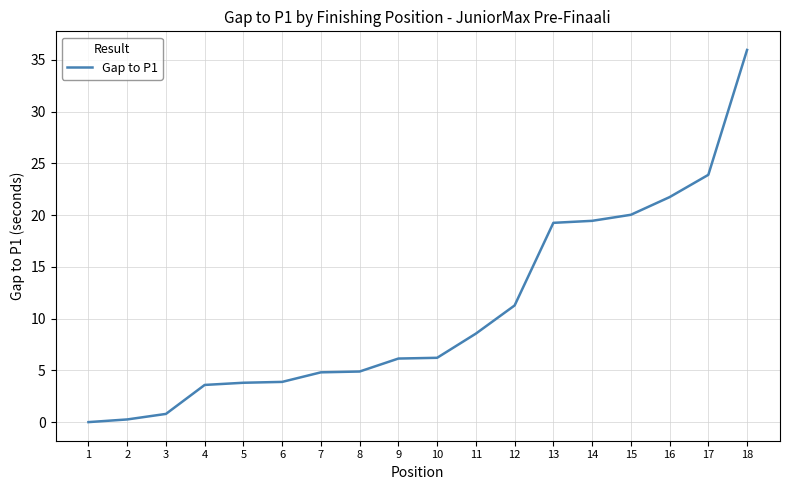

How many categories are shown in the chart?

18